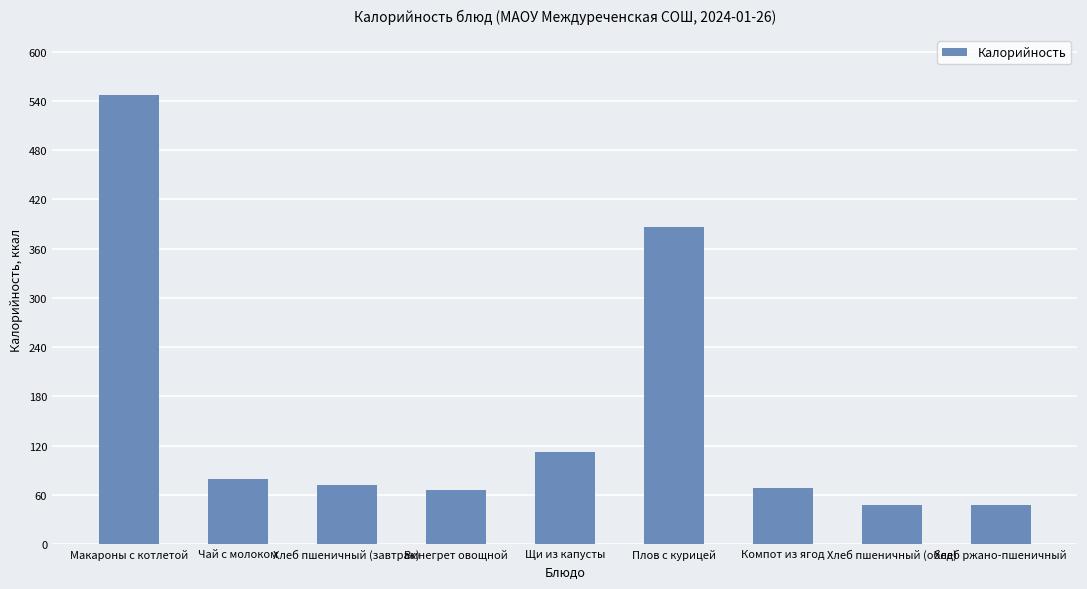

What is the value of the 3rd bar from the left?

72